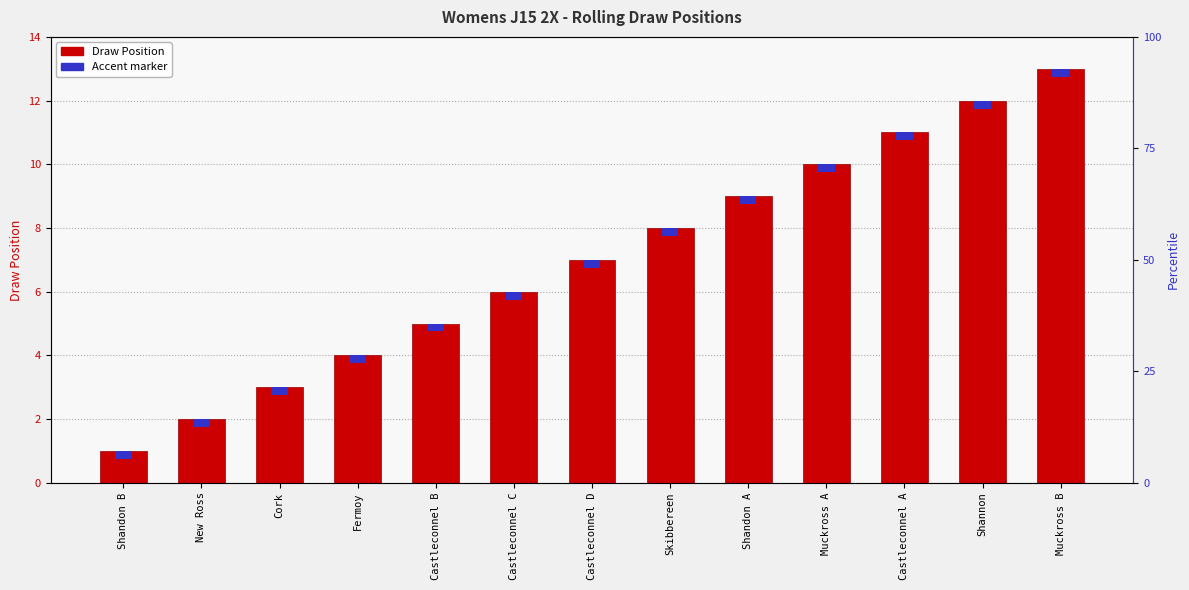

True or false: the data shows 8 at Skibbereen.

True